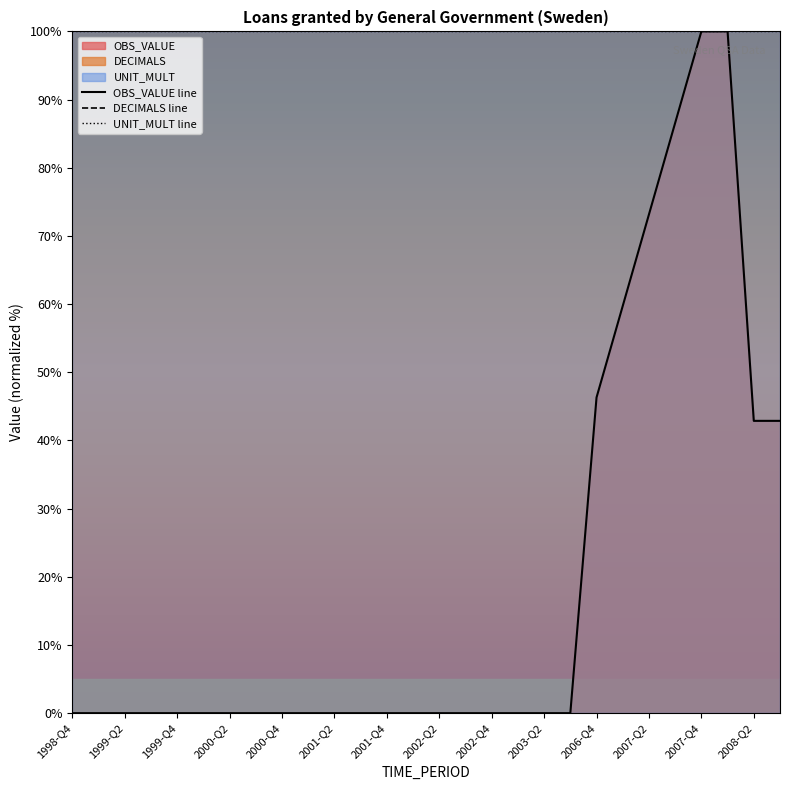

What is the average value of the OBS_VALUE line series?

19.7